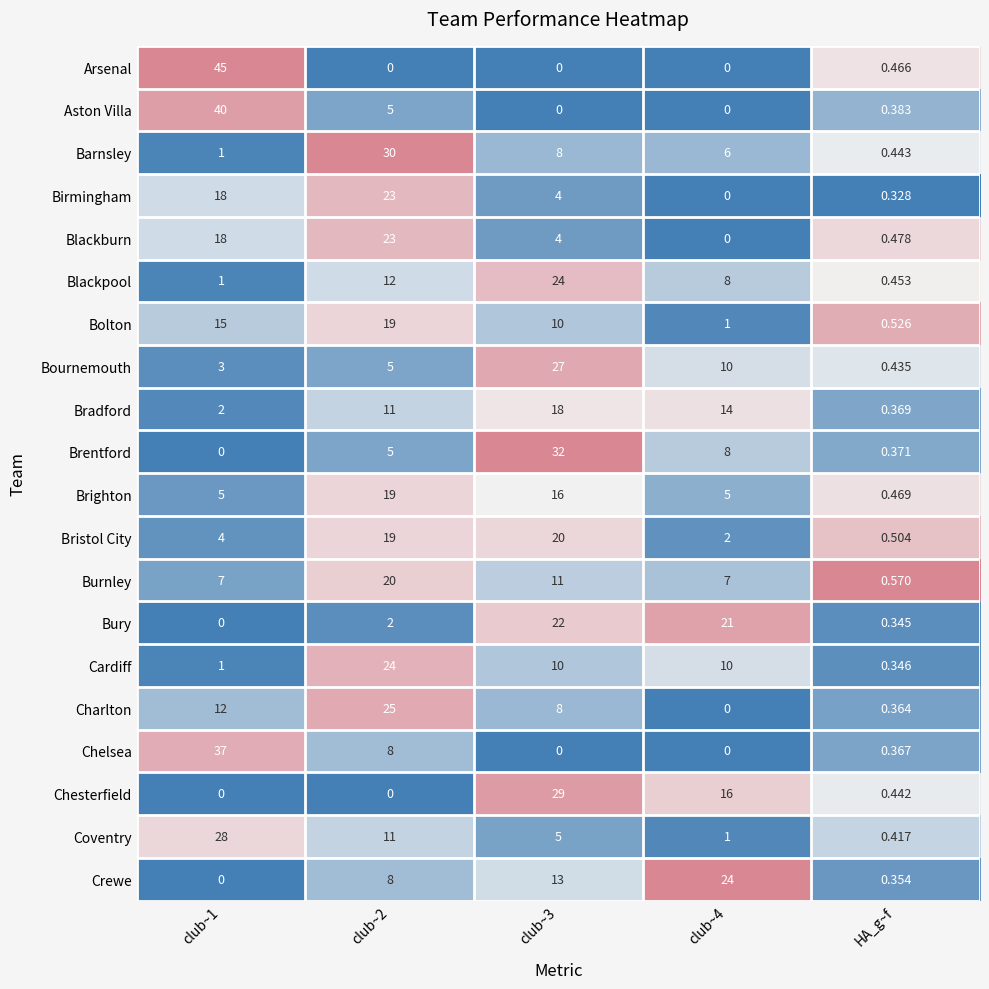

Is the value of Charlton at club~1 greater than the value of Bristol City at HA_g~f?

Yes